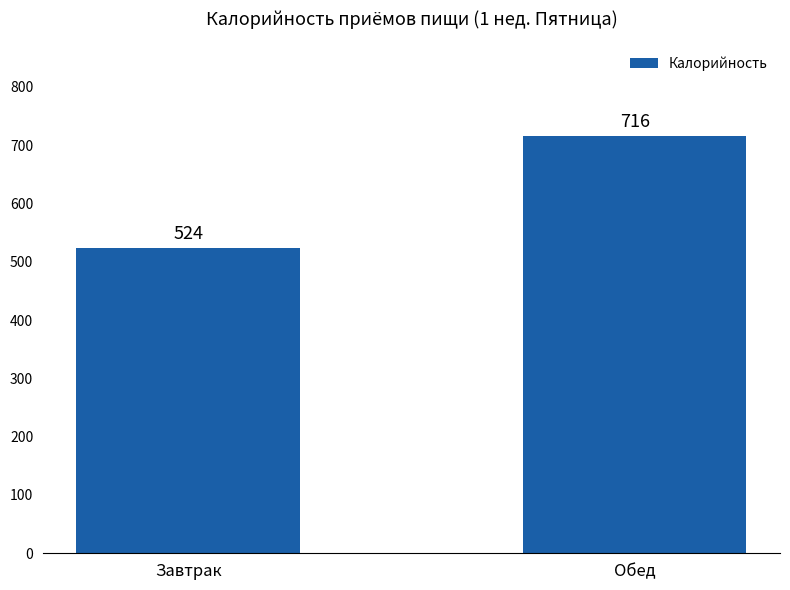

What is the sum of all values?

1240